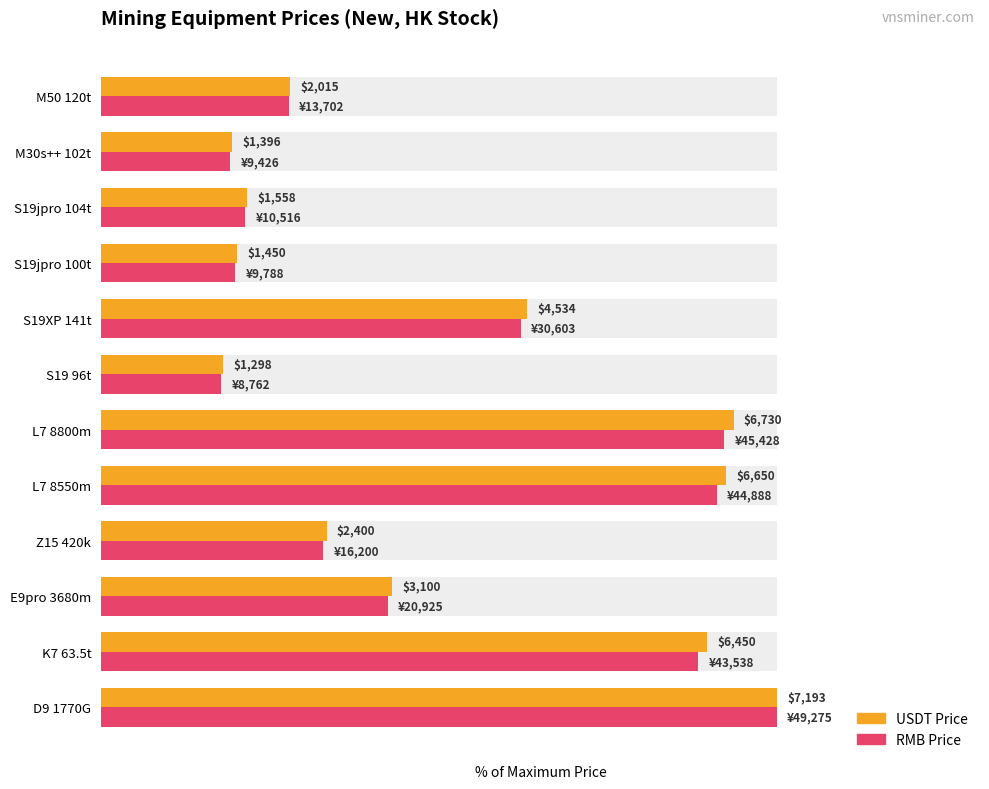

Between S19XP 141t and M30s++ 102t, which series saw the biggest shift?

USDT Price